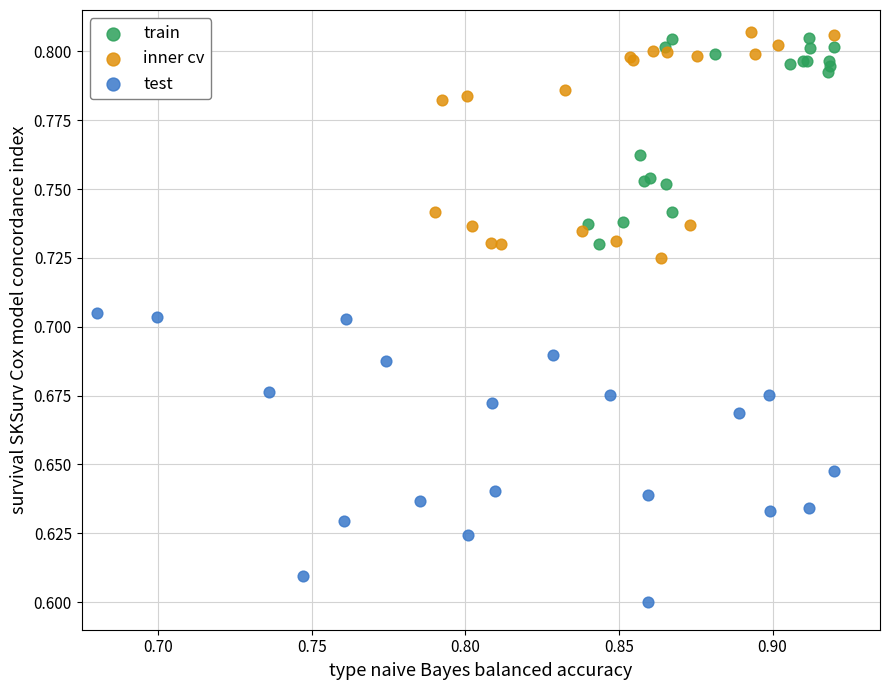

Which series has the widest spread of Y values?

test